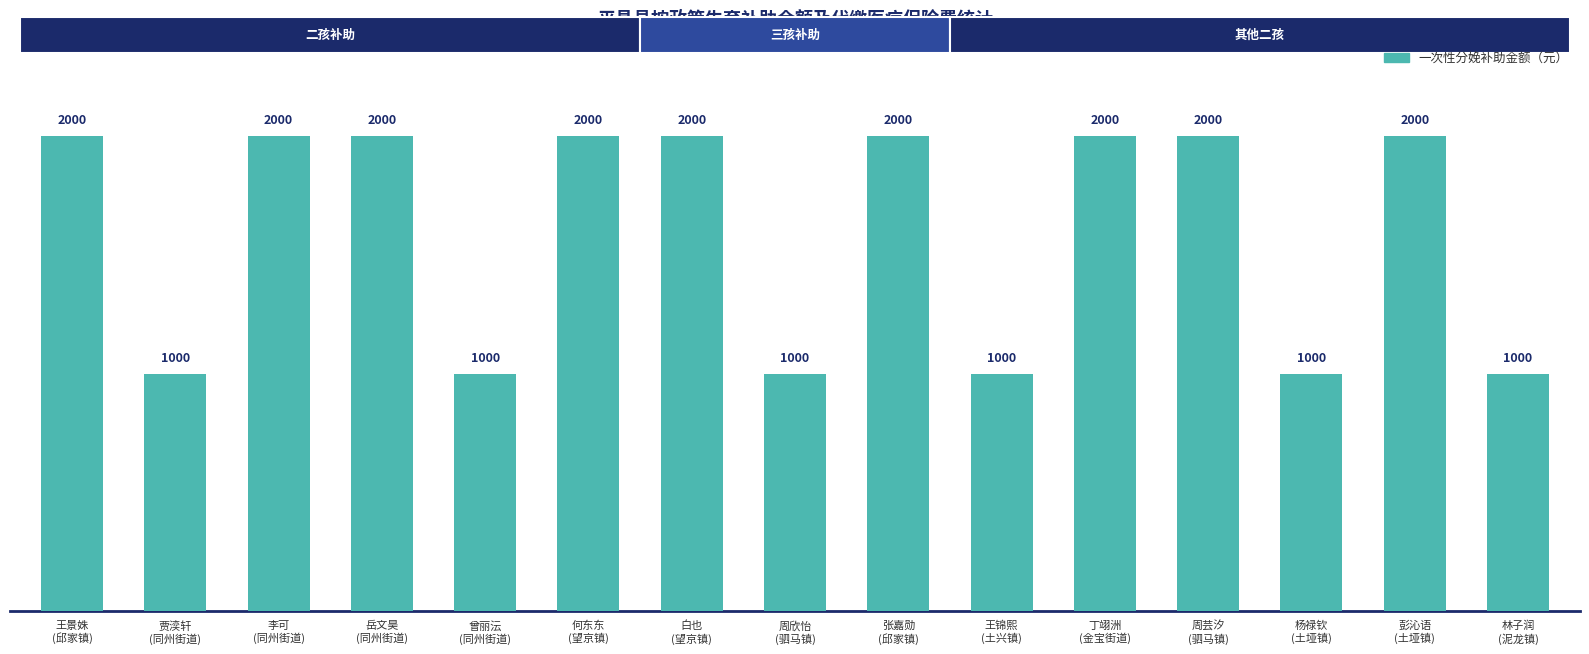

What is the maximum value shown in the chart?

2000